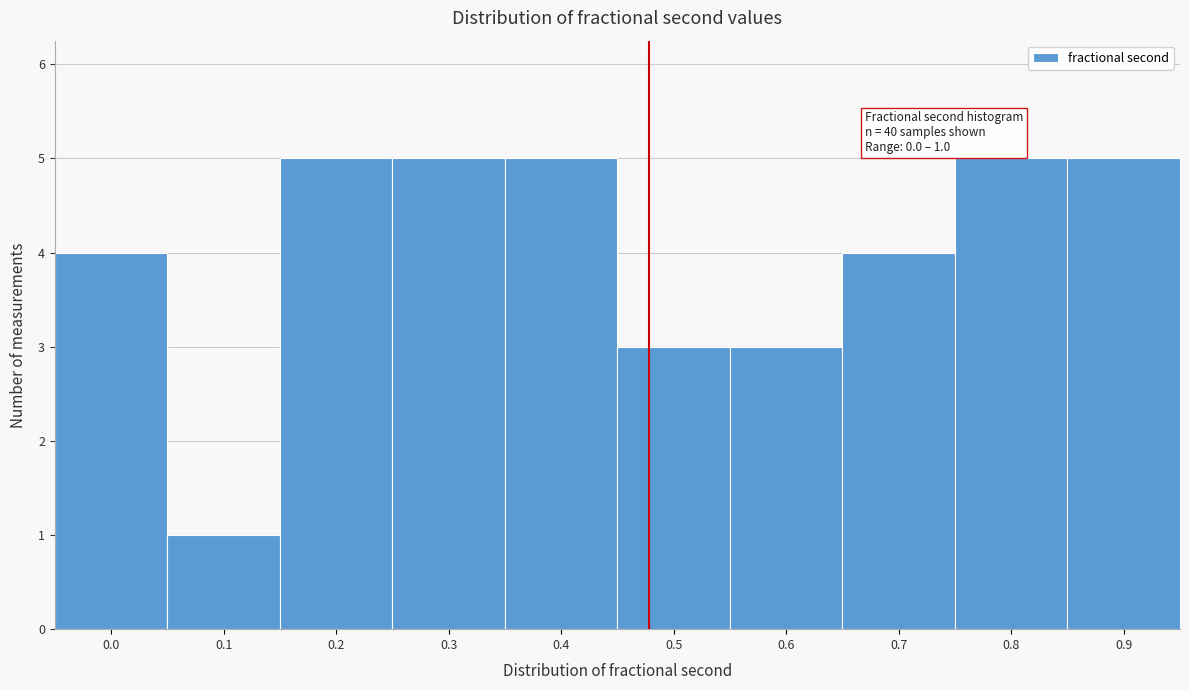

Reading left to right, list all the values displayed in this chart.

0.0=4	0.1=1	0.2=5	0.3=5	0.4=5	0.5=3	0.6=3	0.7=4	0.8=5	0.9=5